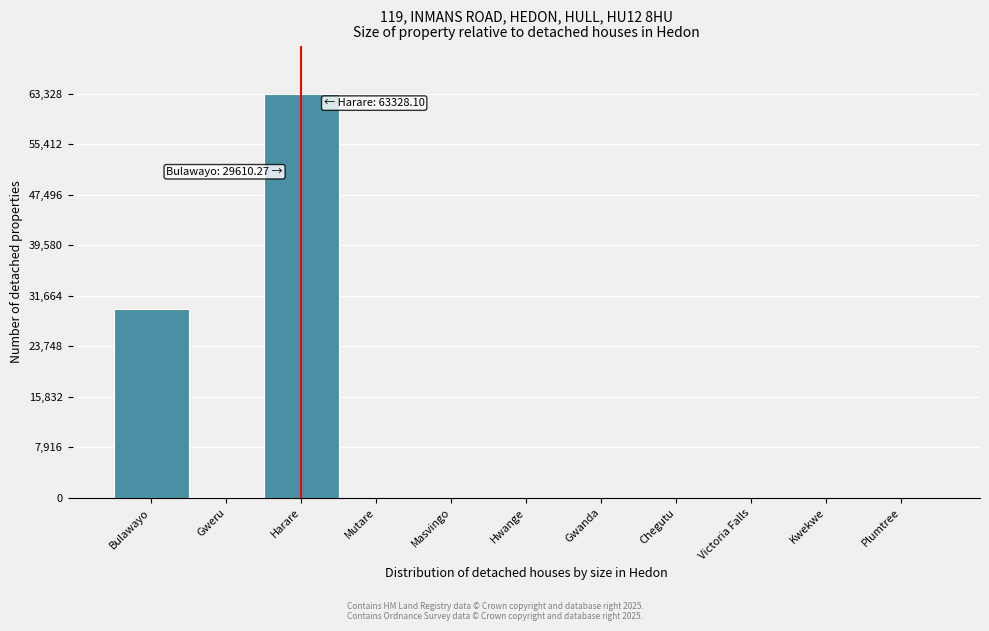

What is the sum of all values?

93104.4